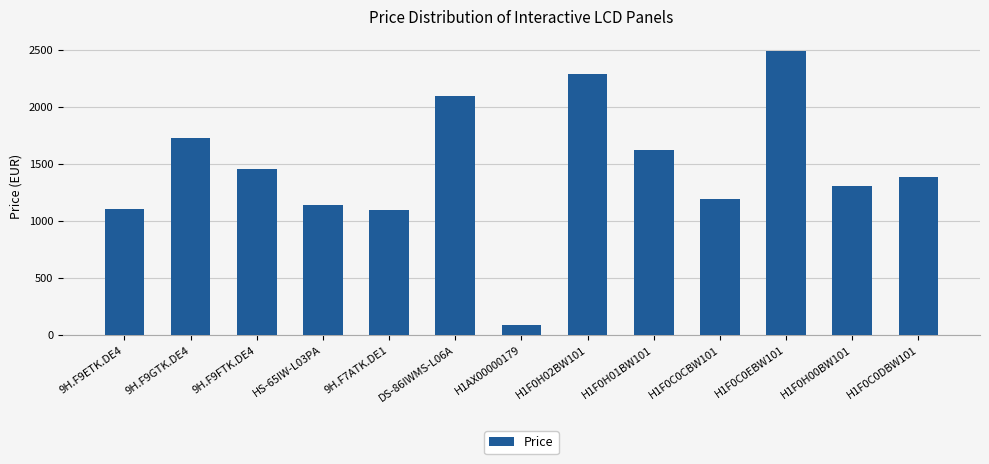

What is the label of the 5th bar from the left?

9H.F7ATK.DE1